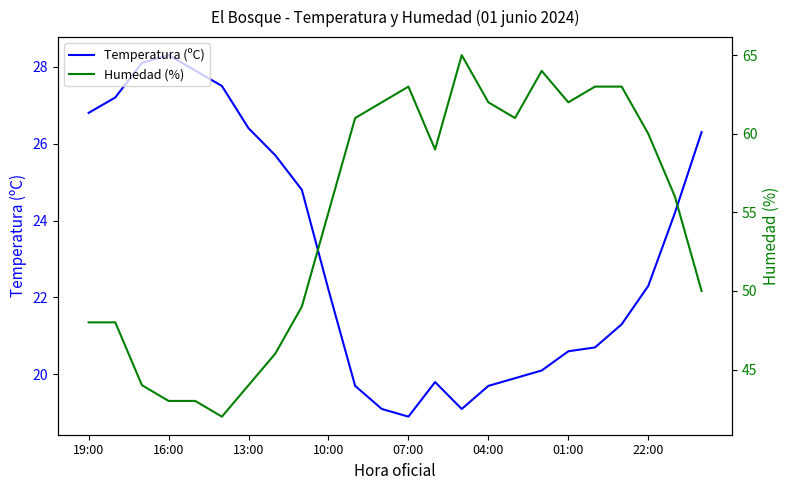

Which category has the lowest value in the Temperatura (ºC) series?

07:00